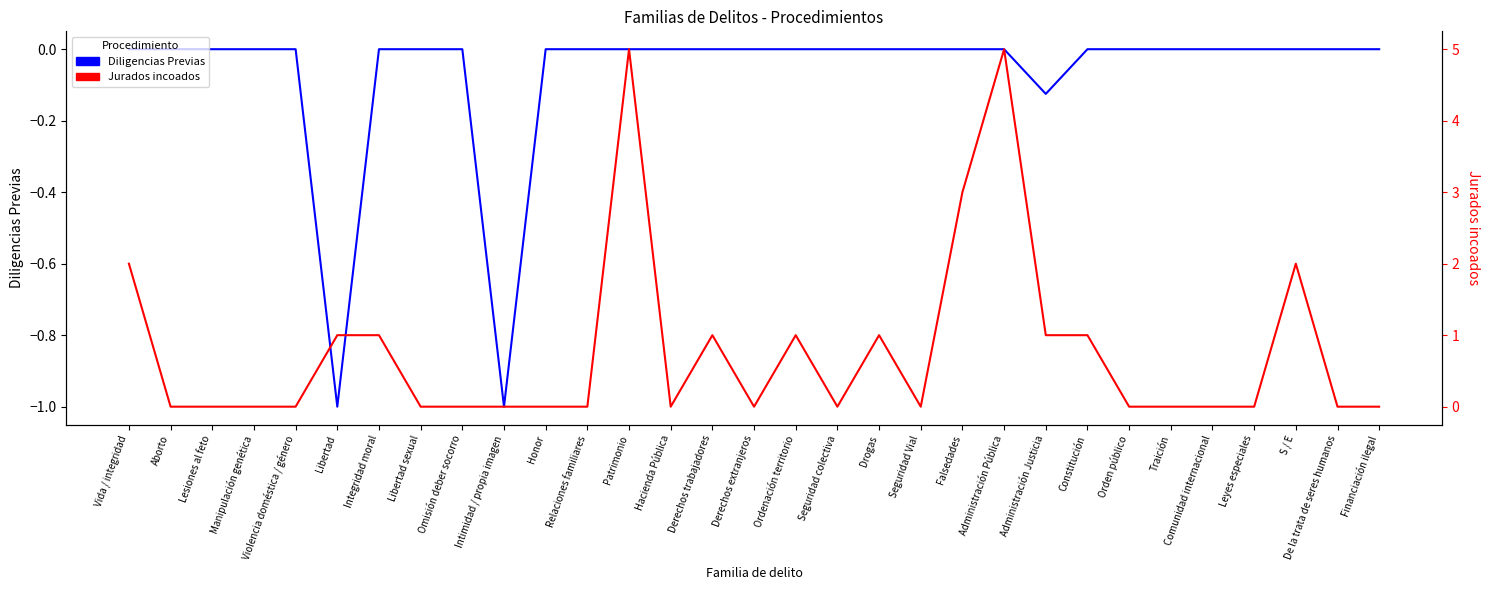

Count the number of categories in the chart.

31